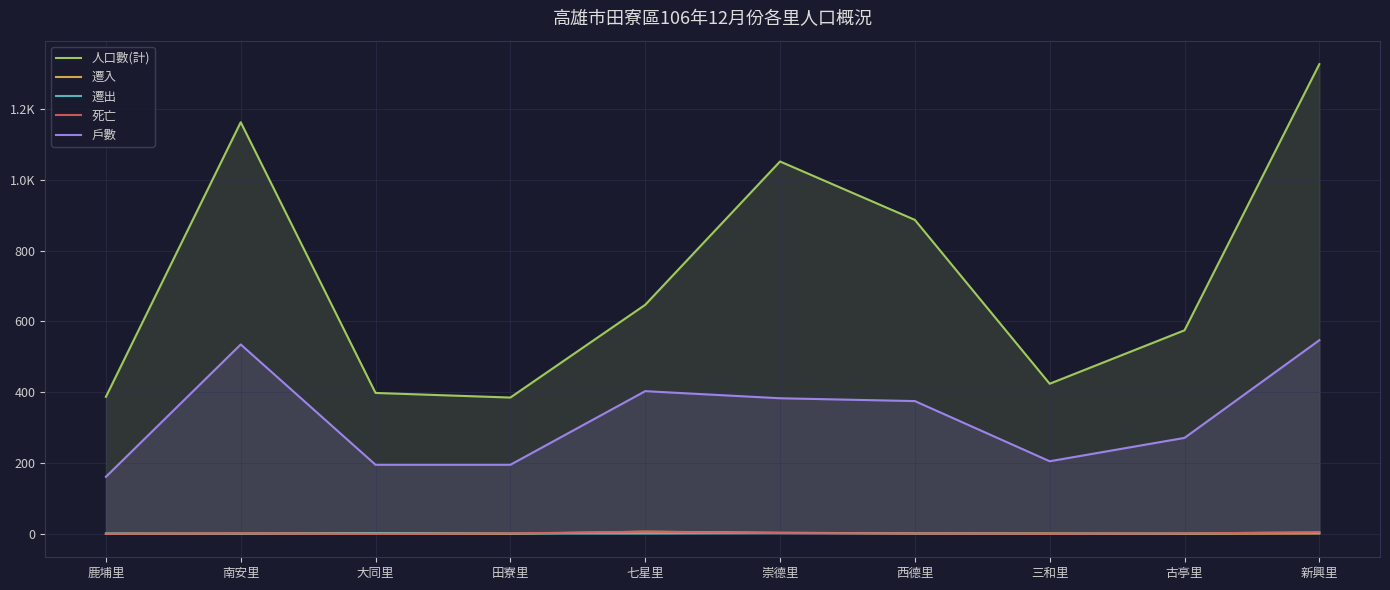

What is the total value across all series at 崇德里?

1442